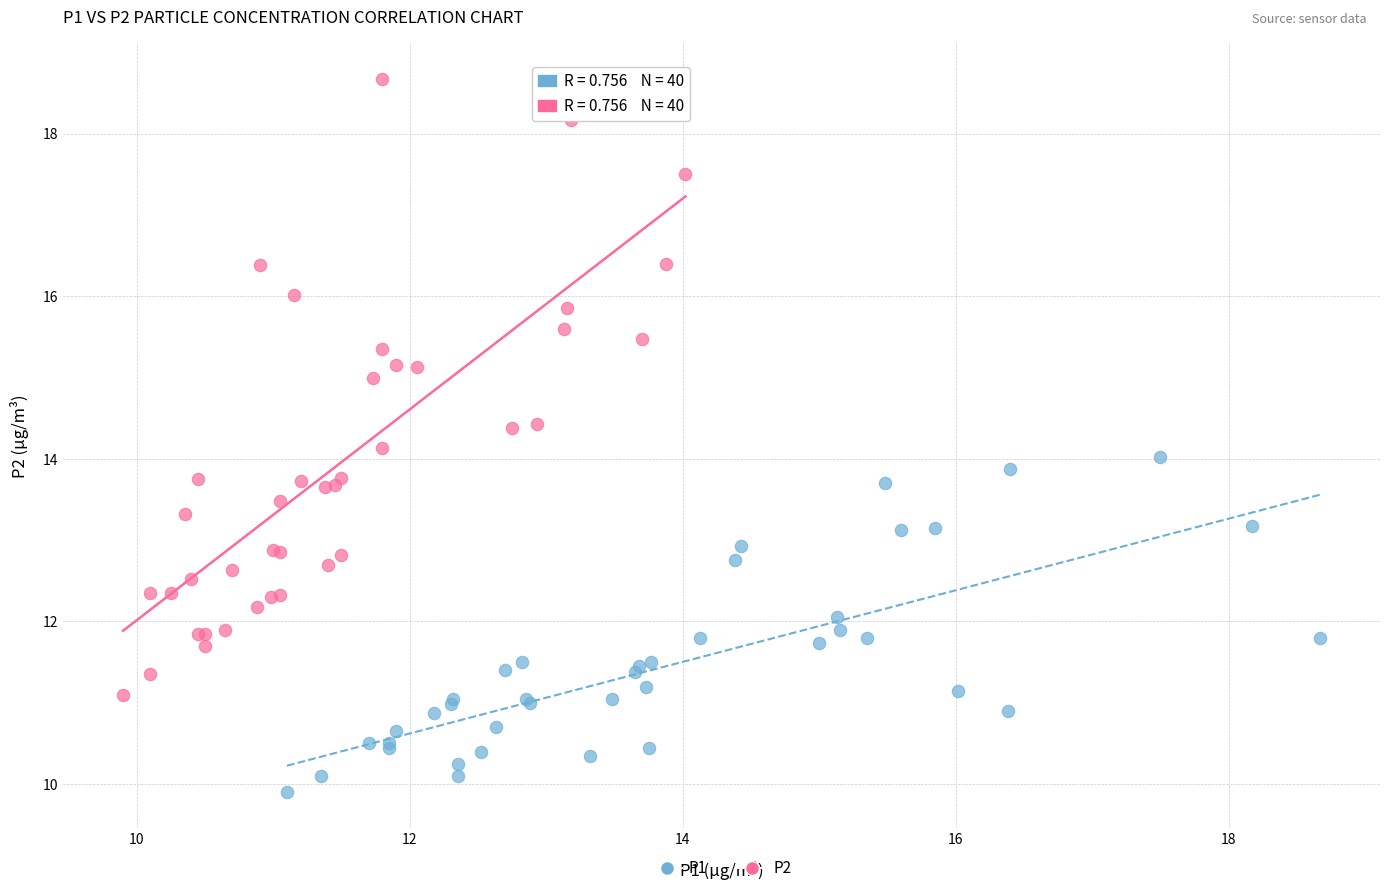

What are all the series names shown in the legend?

P1, P2